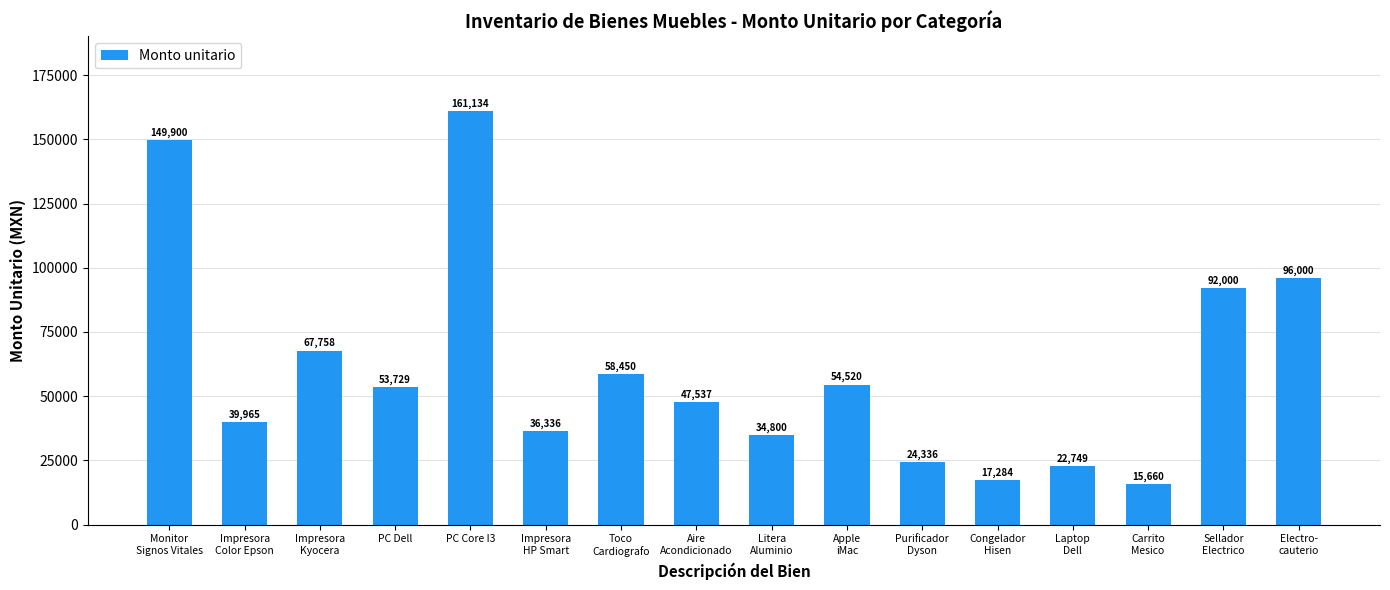

What position from the left is Purificador
Dyson?

11